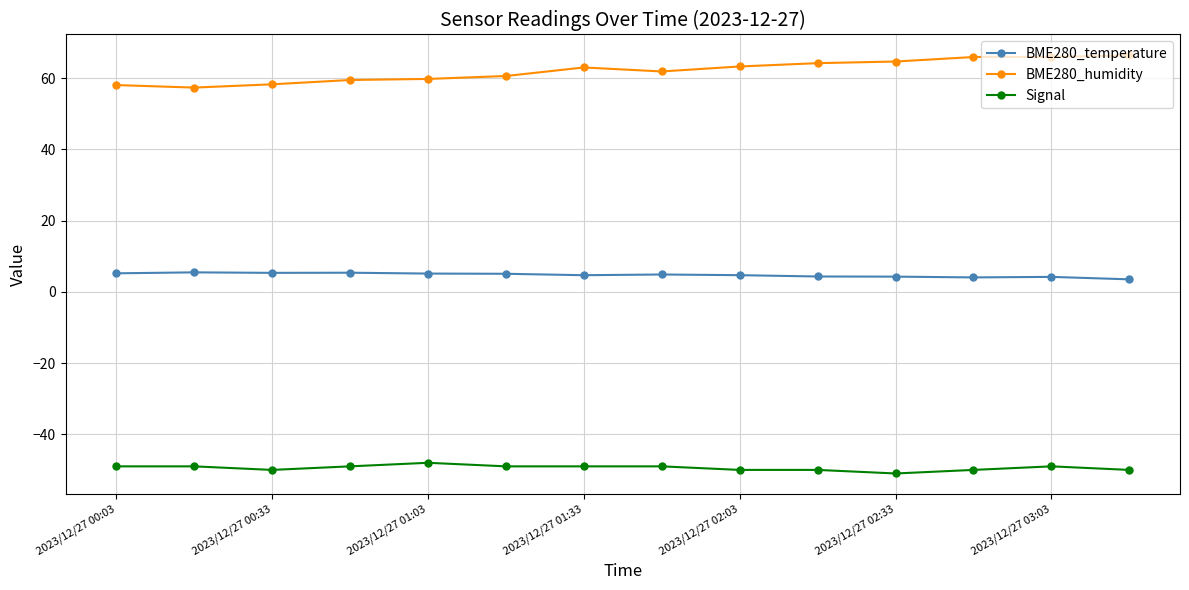

What is the value of the Signal point at the 2nd from the left?

-49.0